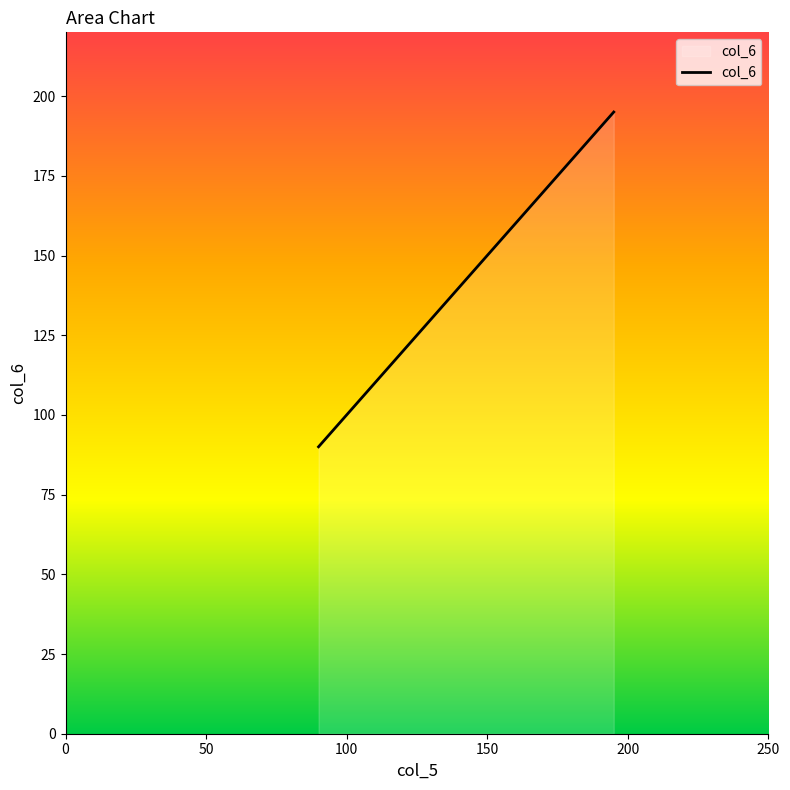

What is the greatest value displayed?

195.0